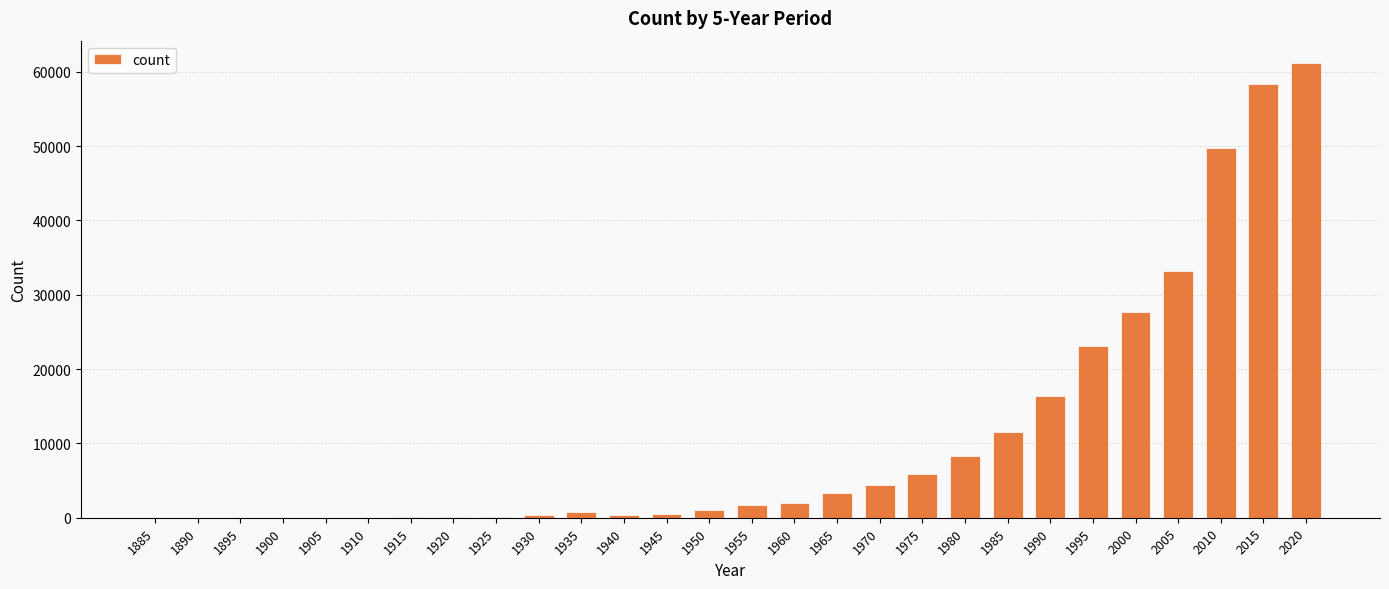

Which has a higher value, 2015 or 1915?

2015